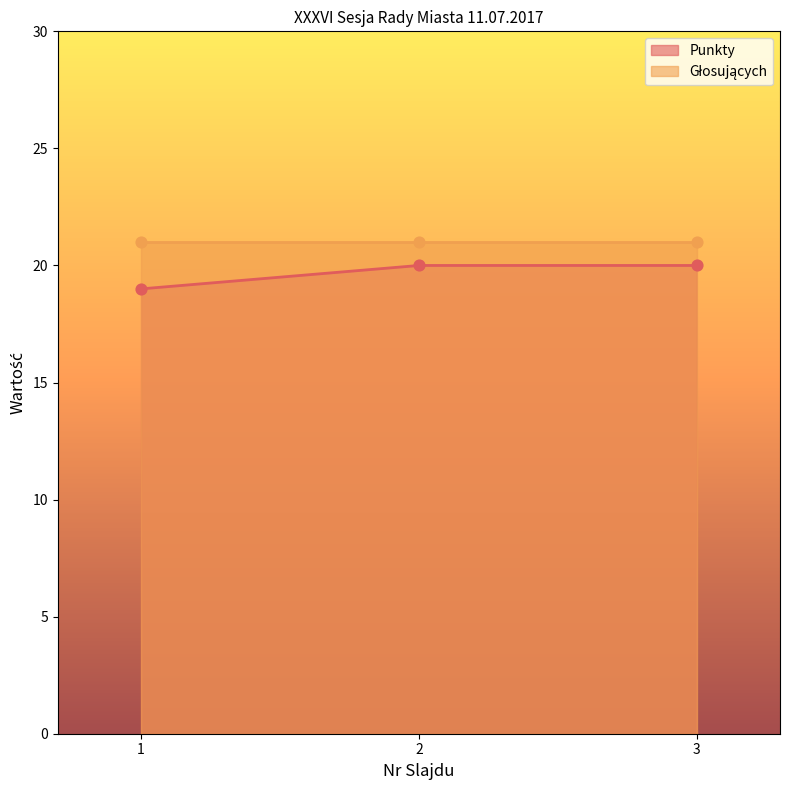

Between 3 and 2, which is larger?

3